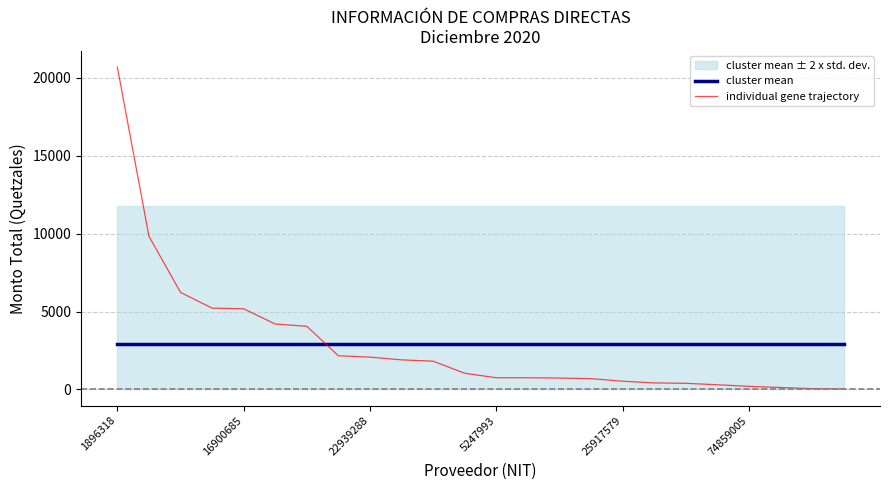

How many intersections are there between individual gene trajectory and cluster mean?

1